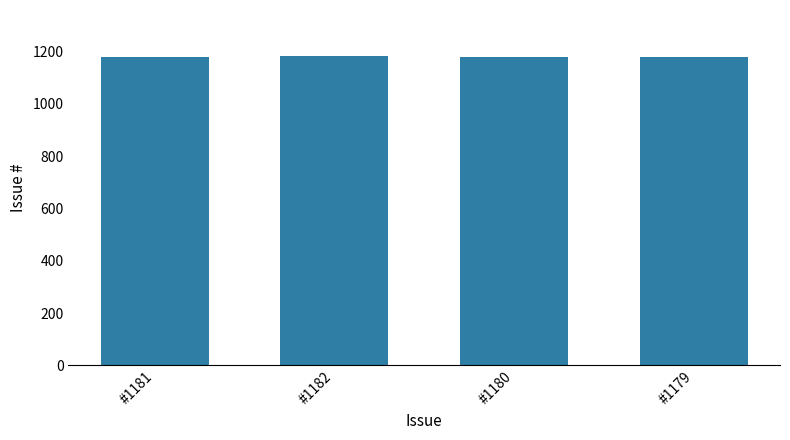

What is the ratio of the value at #1182 to the value at #1181?

1.0